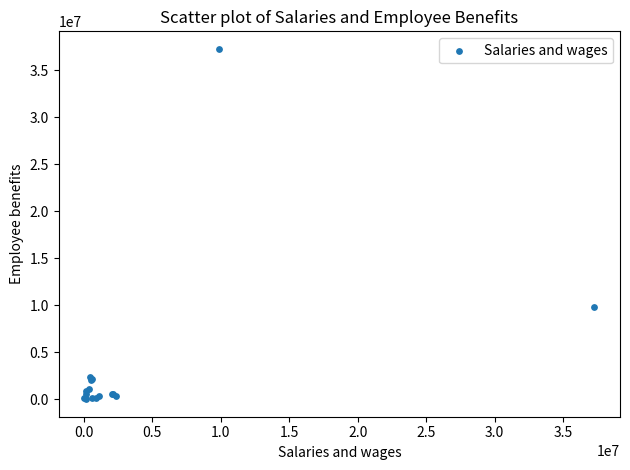

What Y value in the scatter plot is closest to 18660787?

9840776